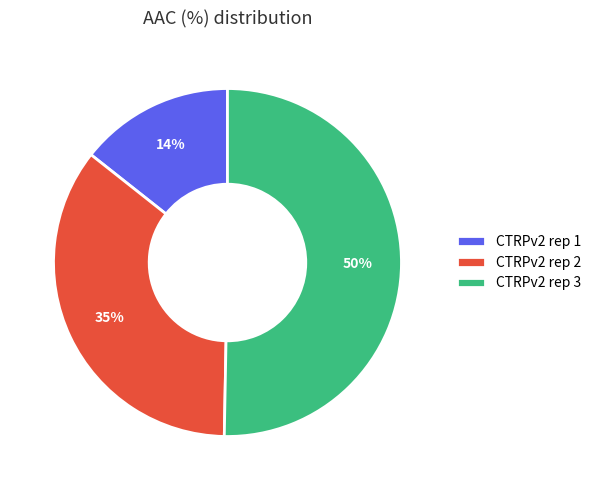

What percentage is the CTRPv2 rep 1 slice, to the nearest percent?

14%